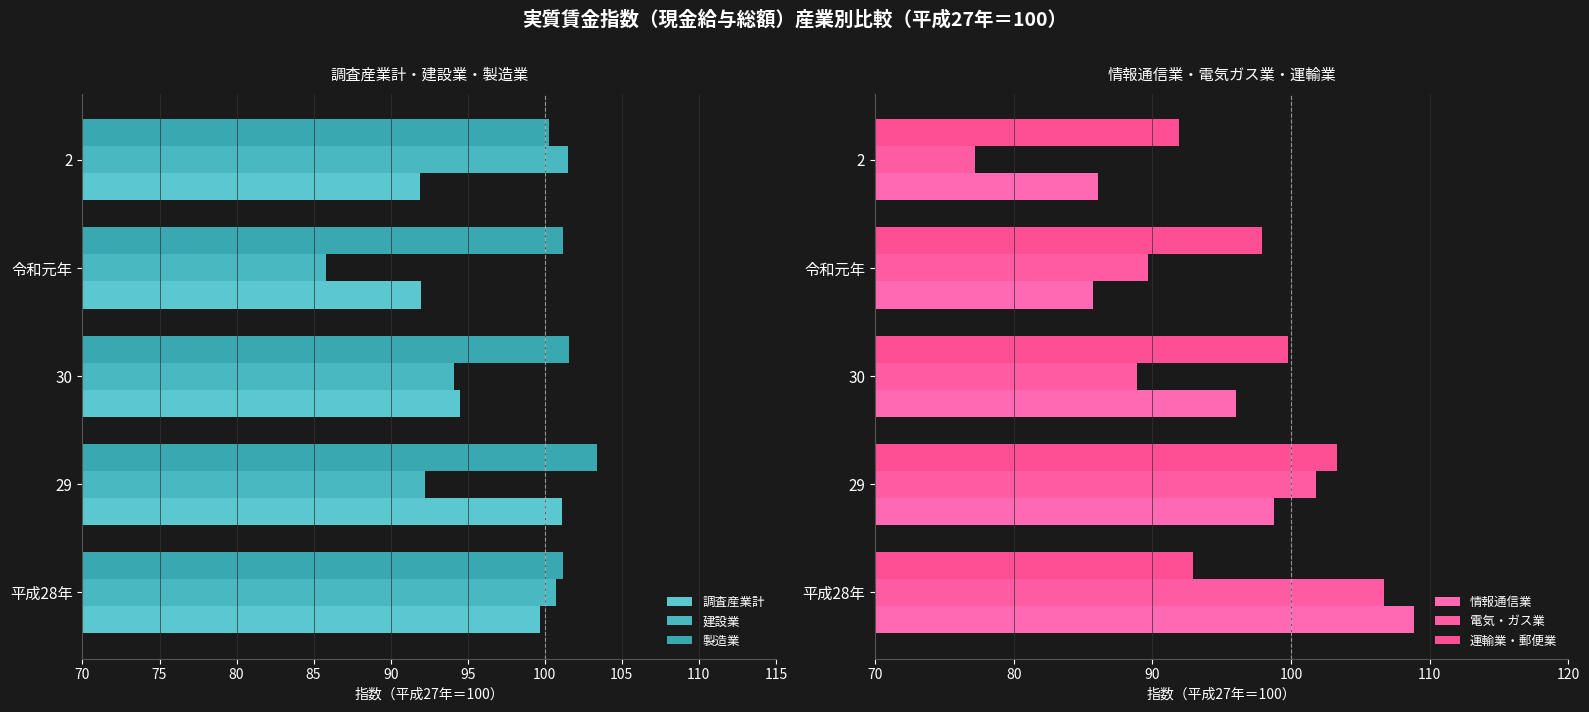

Are the bars grouped side by side (vs. stacked)?

Yes